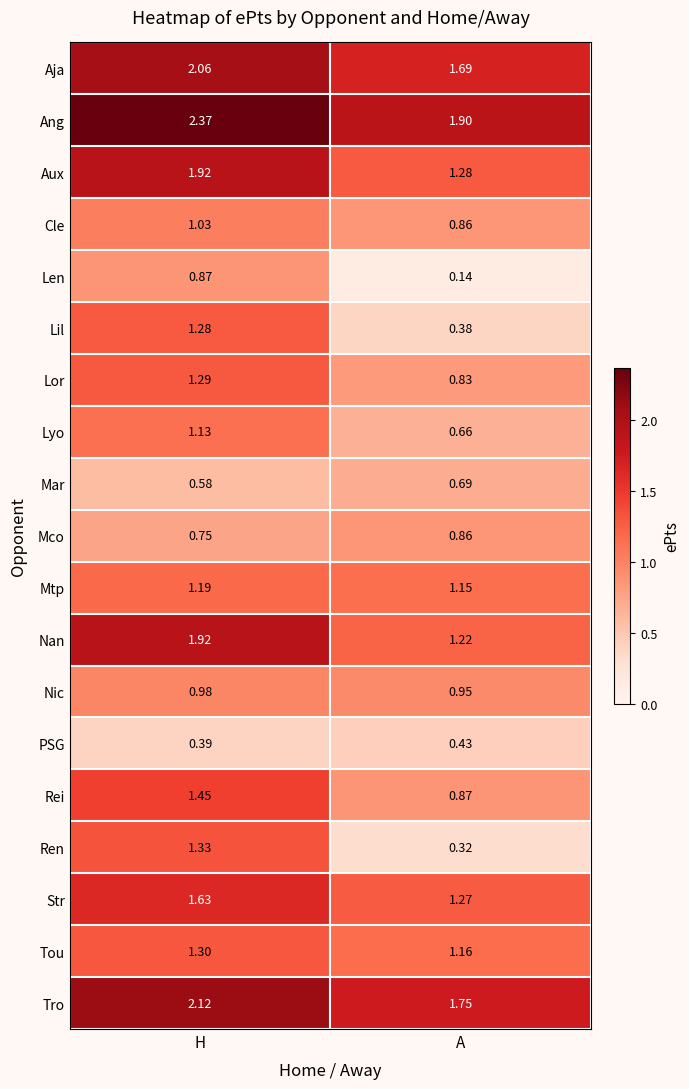

At which category does the chart reach its minimum across all series?

A